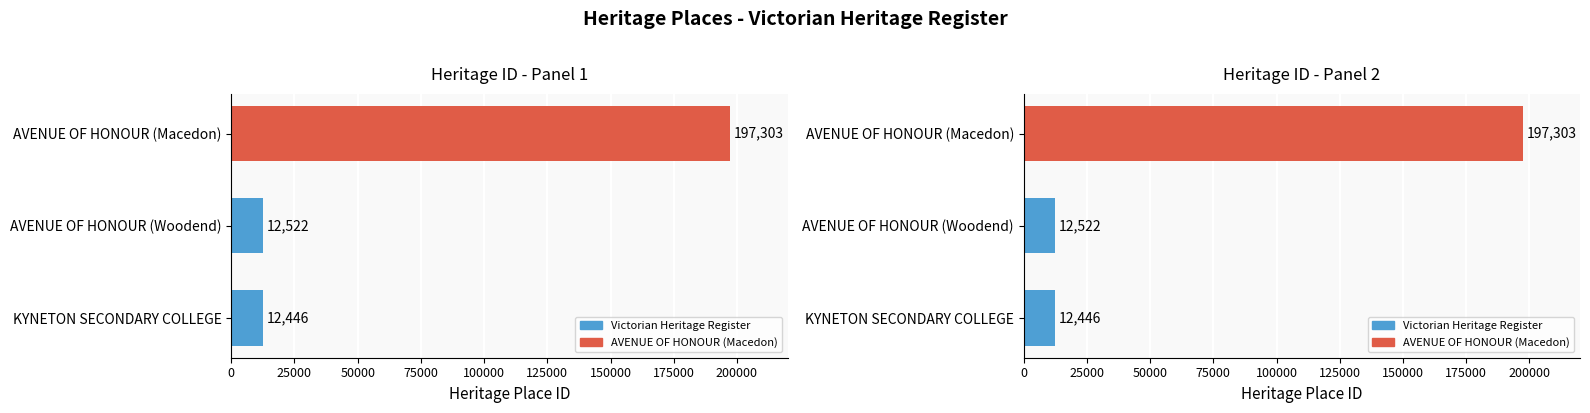

How many bars are there in total?

3